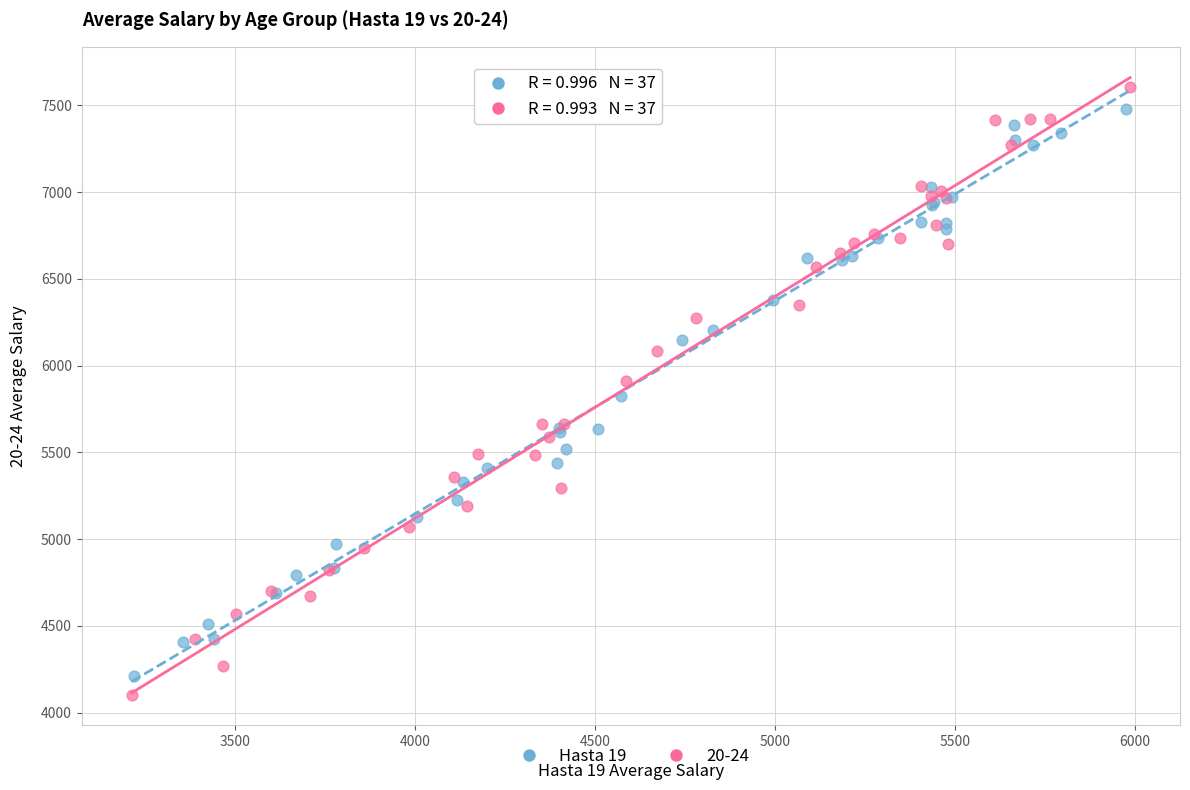

Which series has the widest spread of Y values?

20-24